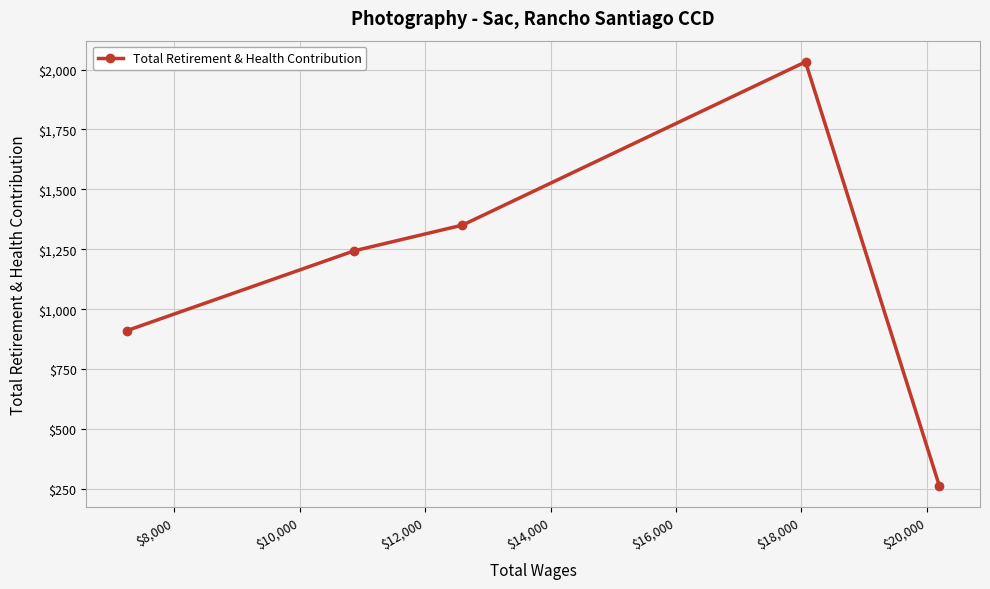

True or false: the data has more than 0 interior local peaks.

True